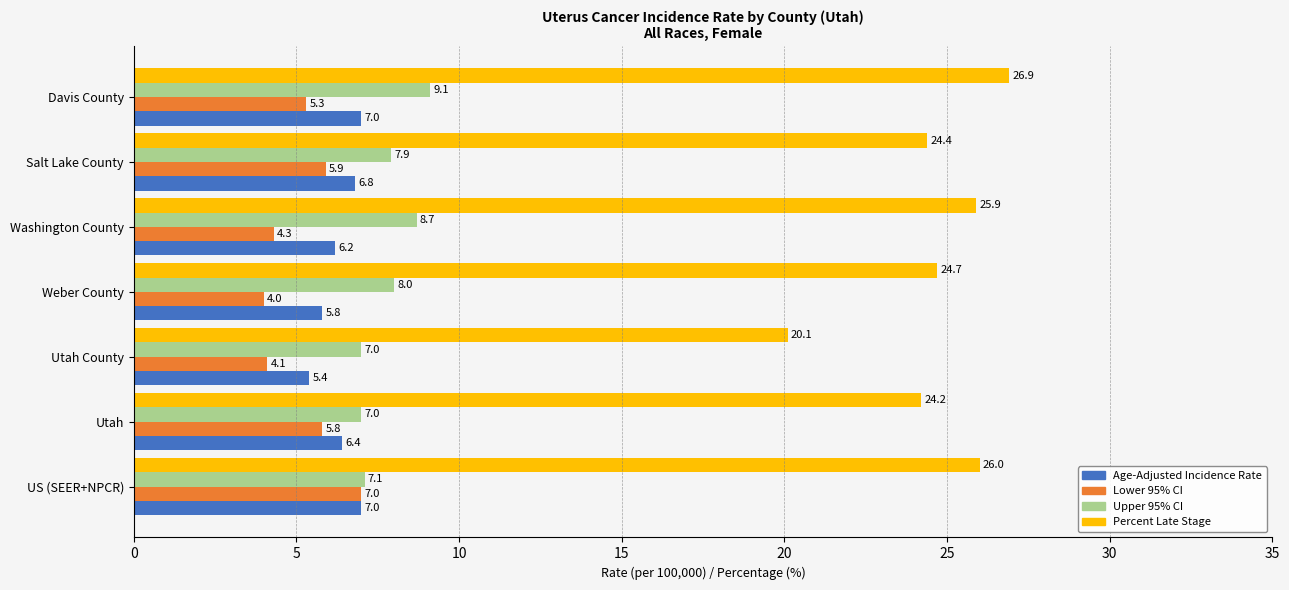

Rank the series at Salt Lake County from lowest to highest value.

Lower 95% CI, Age-Adjusted Incidence Rate, Upper 95% CI, Percent Late Stage